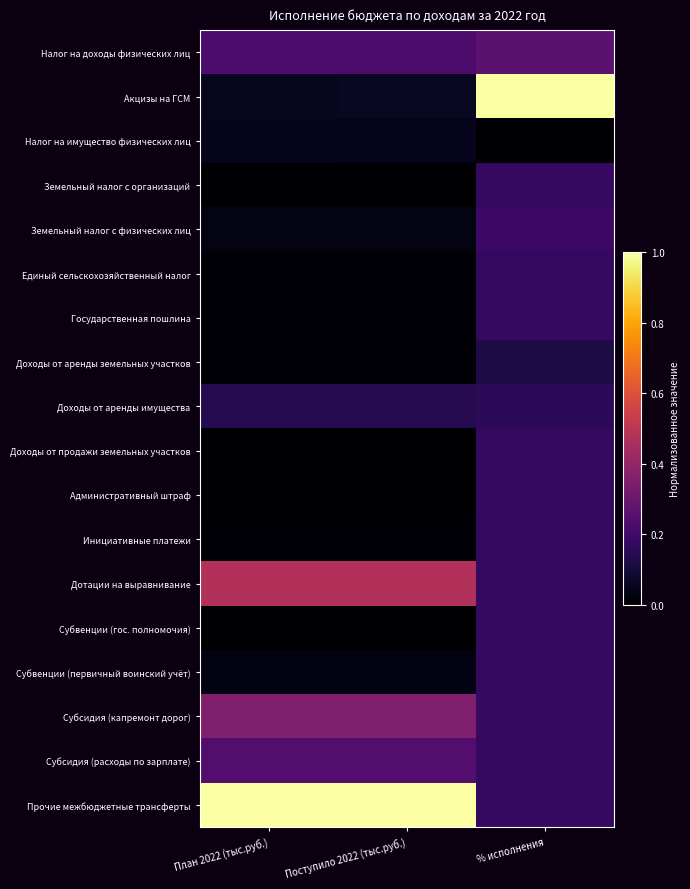

Reading right to left, transcribe all the data shown in this chart.

Налог на доходы физических лиц: % исполнения=0.3	Поступило 2022 (тыс.руб.)=0.2	План 2022 (тыс.руб.)=0.2
Акцизы на ГСМ: % исполнения=1.0	Поступило 2022 (тыс.руб.)=0.1	План 2022 (тыс.руб.)=0.1
Налог на имущество физических лиц: % исполнения=0.0	Поступило 2022 (тыс.руб.)=0.1	План 2022 (тыс.руб.)=0.1
Земельный налог с организаций: % исполнения=0.2	Поступило 2022 (тыс.руб.)=0.0	План 2022 (тыс.руб.)=0.0
Земельный налог с физических лиц: % исполнения=0.2	Поступило 2022 (тыс.руб.)=0.0	План 2022 (тыс.руб.)=0.0
Единый сельскохозяйственный налог: % исполнения=0.2	Поступило 2022 (тыс.руб.)=0.0	План 2022 (тыс.руб.)=0.0
Государственная пошлина: % исполнения=0.2	Поступило 2022 (тыс.руб.)=0.0	План 2022 (тыс.руб.)=0.0
Доходы от аренды земельных участков: % исполнения=0.1	Поступило 2022 (тыс.руб.)=0.0	План 2022 (тыс.руб.)=0.0
Доходы от аренды имущества: % исполнения=0.2	Поступило 2022 (тыс.руб.)=0.1	План 2022 (тыс.руб.)=0.1
Доходы от продажи земельных участков: % исполнения=0.2	Поступило 2022 (тыс.руб.)=0.0	План 2022 (тыс.руб.)=0.0
Административный штраф: % исполнения=0.2	Поступило 2022 (тыс.руб.)=0.0	План 2022 (тыс.руб.)=0.0
Инициативные платежи: % исполнения=0.2	Поступило 2022 (тыс.руб.)=0.0	План 2022 (тыс.руб.)=0.0
Дотации на выравнивание: % исполнения=0.2	Поступило 2022 (тыс.руб.)=0.5	План 2022 (тыс.руб.)=0.5
Субвенции (гос. полномочия): % исполнения=0.2	Поступило 2022 (тыс.руб.)=0.0	План 2022 (тыс.руб.)=0.0
Субвенции (первичный воинский учёт): % исполнения=0.2	Поступило 2022 (тыс.руб.)=0.0	План 2022 (тыс.руб.)=0.0
Субсидия (капремонт дорог): % исполнения=0.2	Поступило 2022 (тыс.руб.)=0.4	План 2022 (тыс.руб.)=0.4
Субсидия (расходы по зарплате): % исполнения=0.2	Поступило 2022 (тыс.руб.)=0.2	План 2022 (тыс.руб.)=0.2
Прочие межбюджетные трансферты: % исполнения=0.2	Поступило 2022 (тыс.руб.)=1.0	План 2022 (тыс.руб.)=1.0